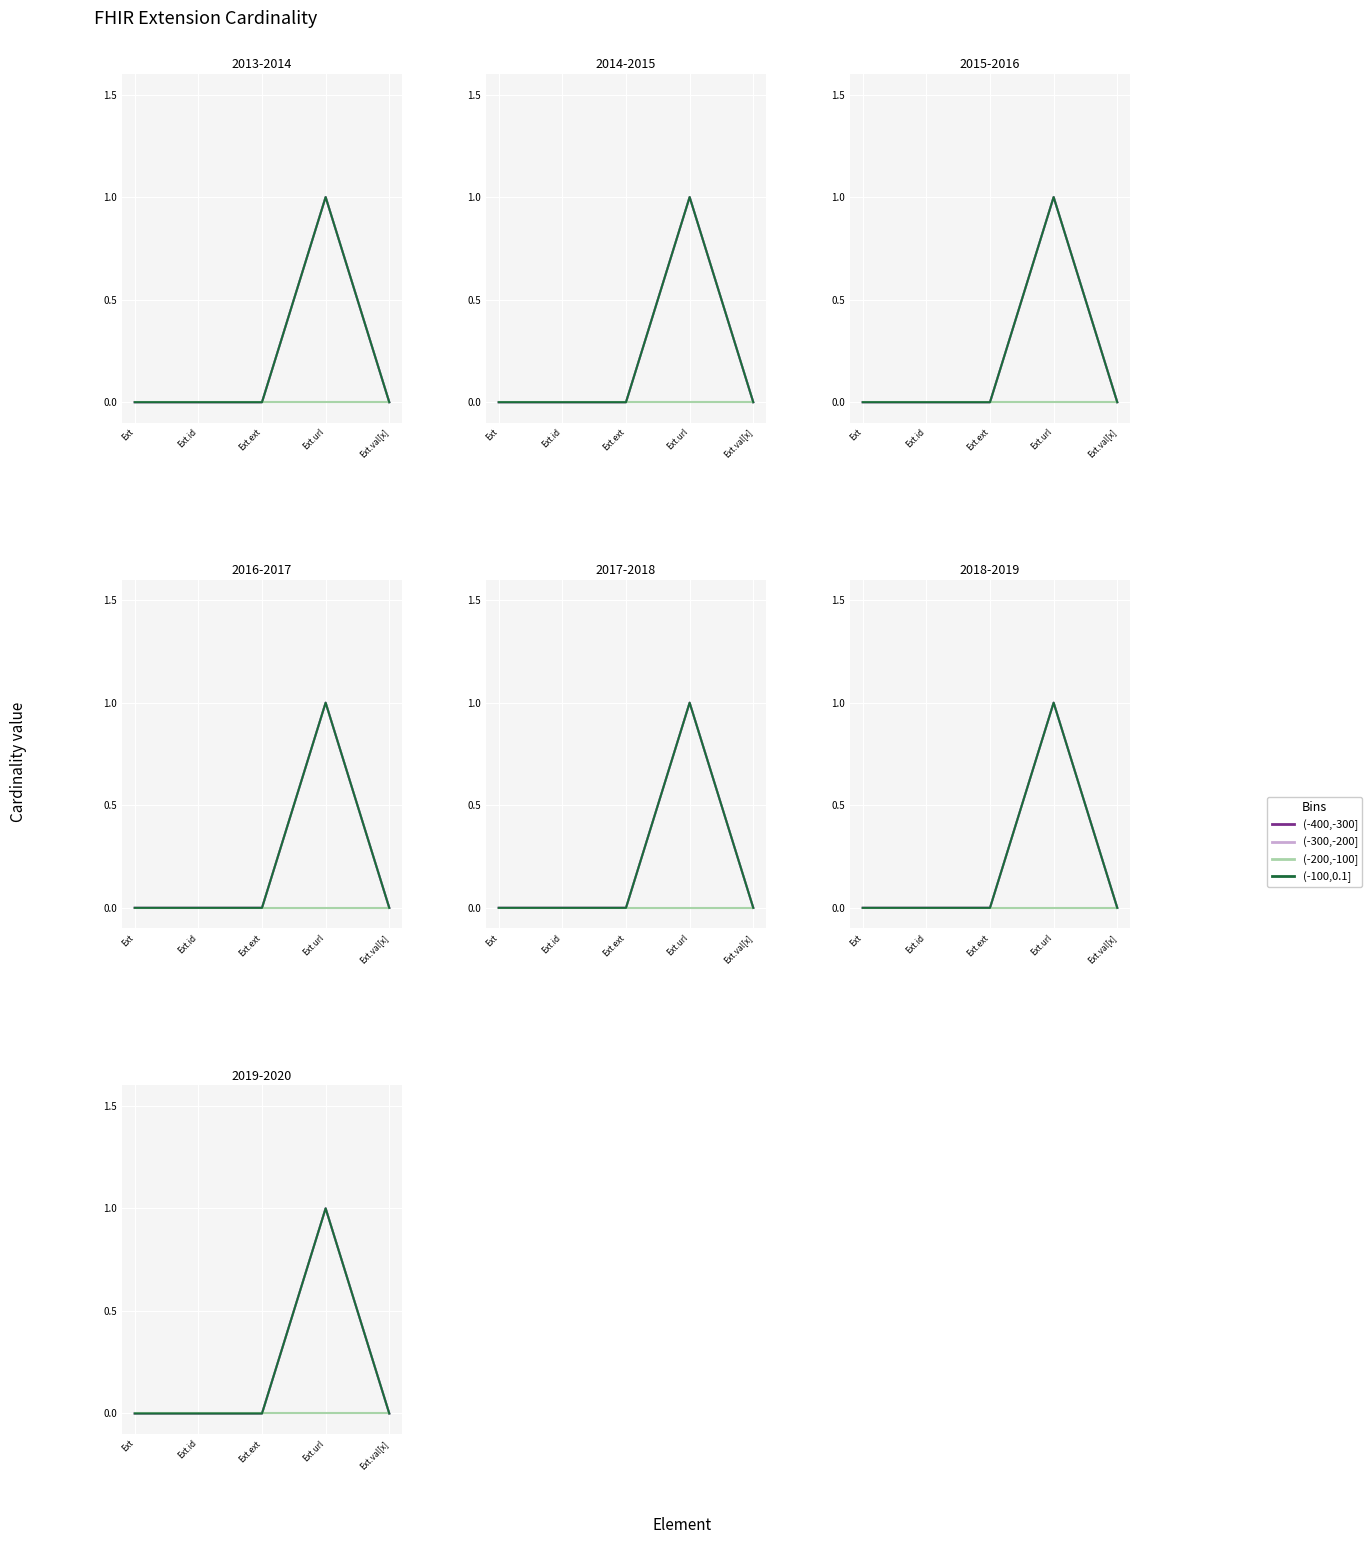

Count the number of data series in this chart.

4